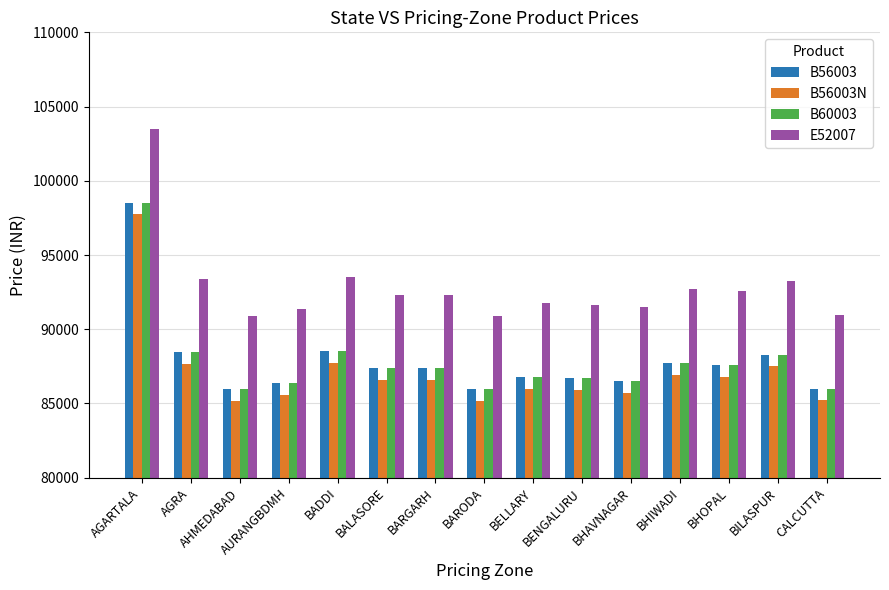

Where is B56003 nearest to the value 92239?

BADDI